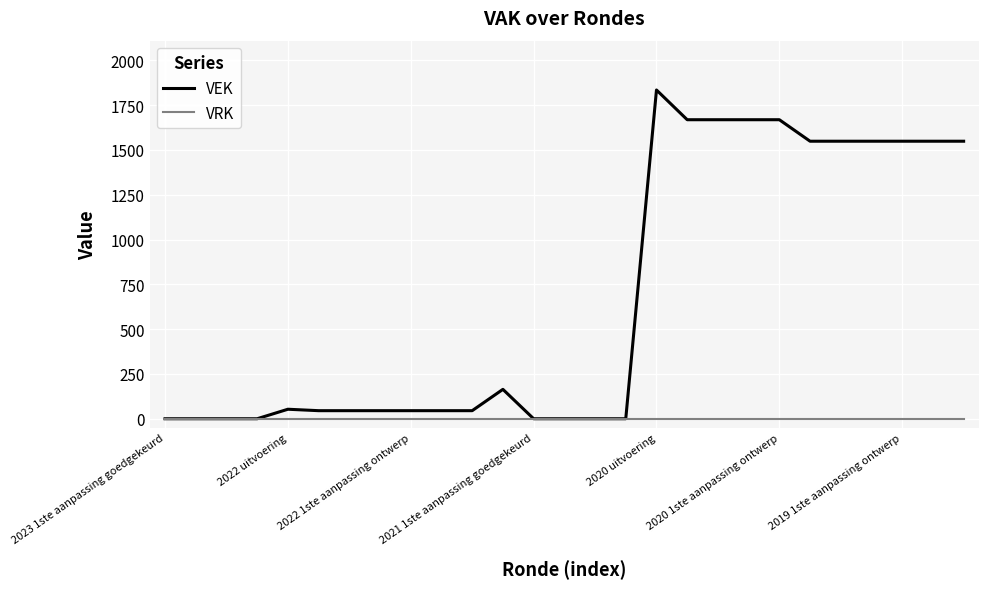

List the series in order of their overall mean, lowest first.

VRK, VEK